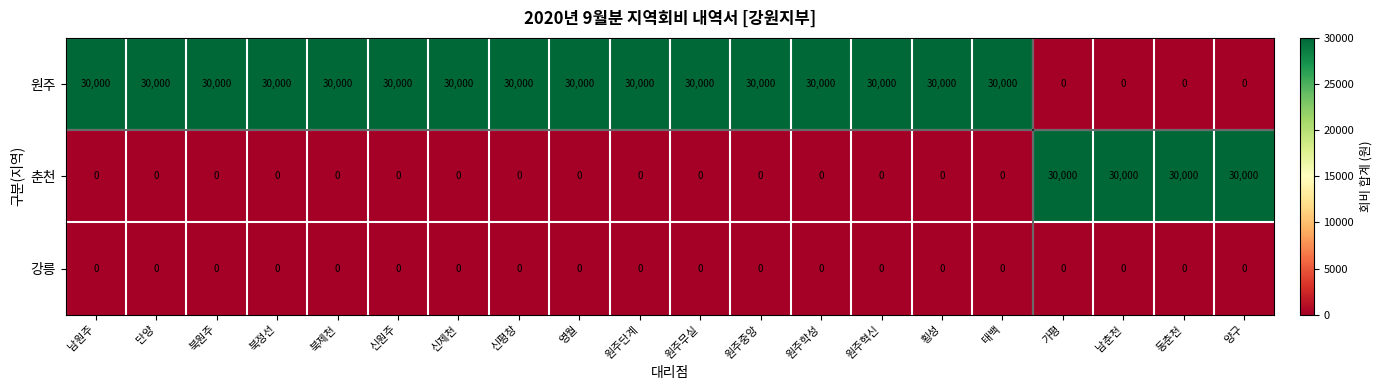

What is the greatest value displayed?

30000